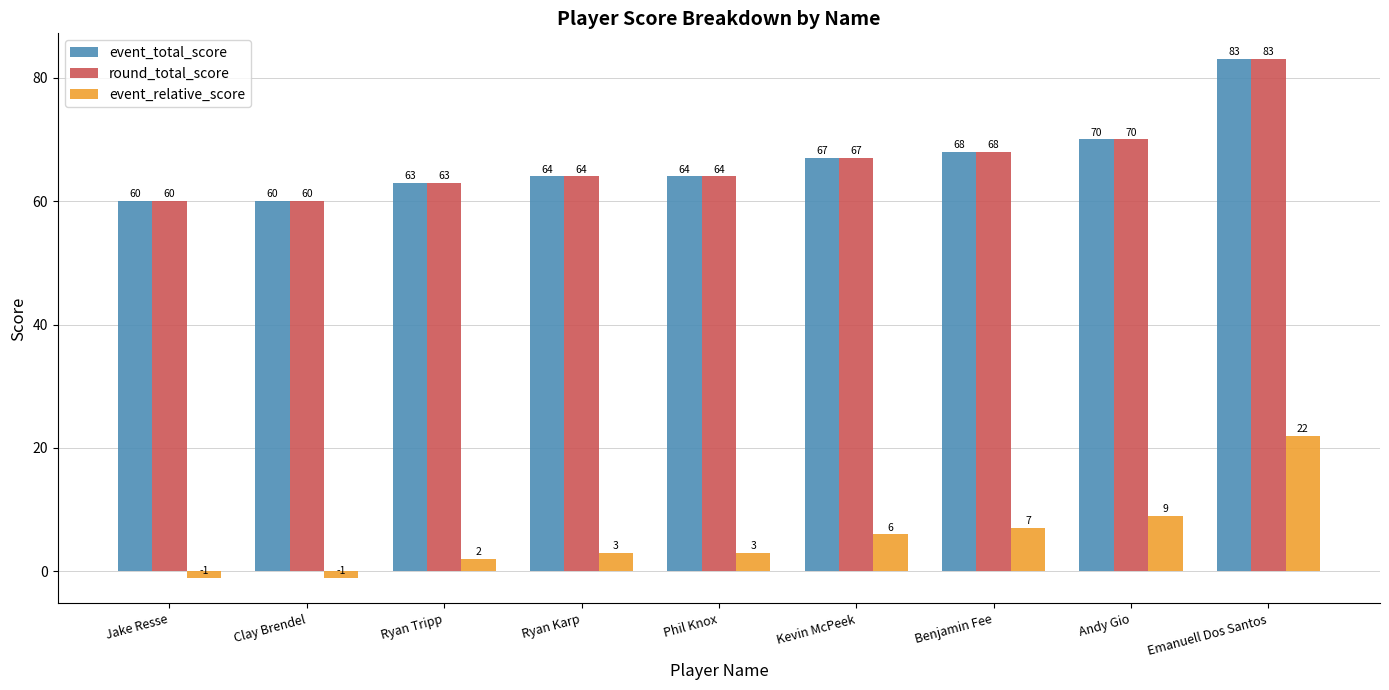

What is the label of the 5th bar from the right?

Phil Knox